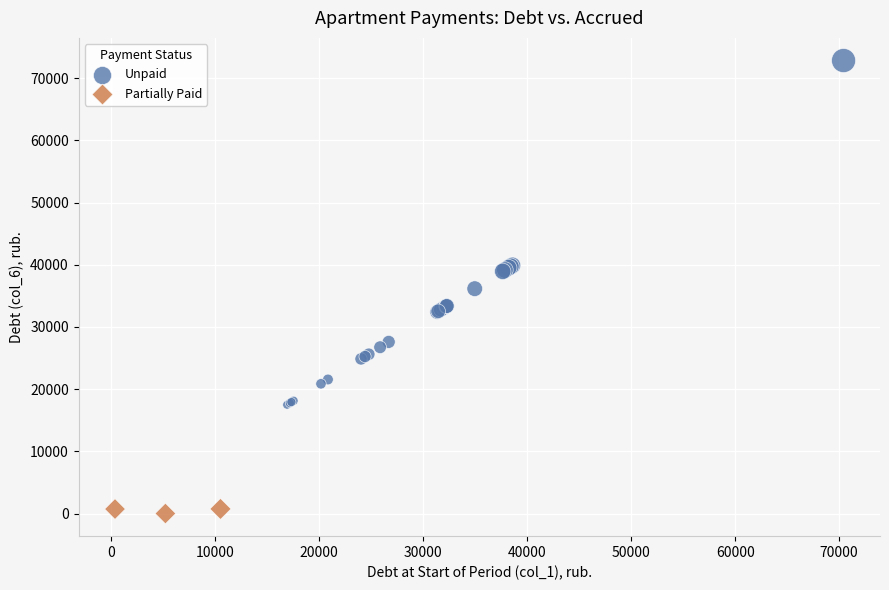

Which series has the largest Y range (max minus min)?

Unpaid